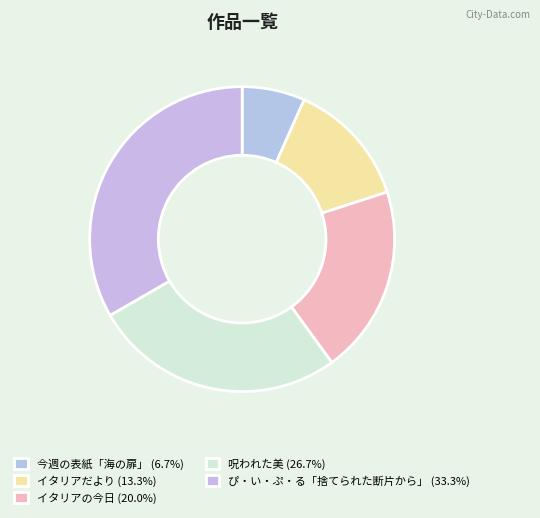

Count the number of slices in the pie.

5